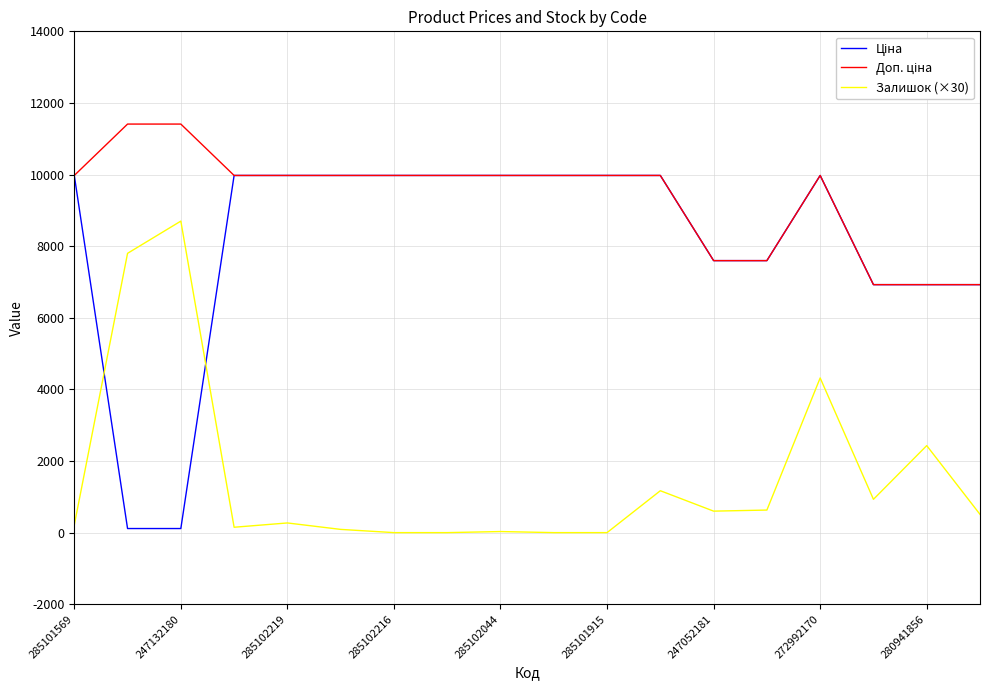

True or false: Доп. ціна and Ціна cross at least once.

False